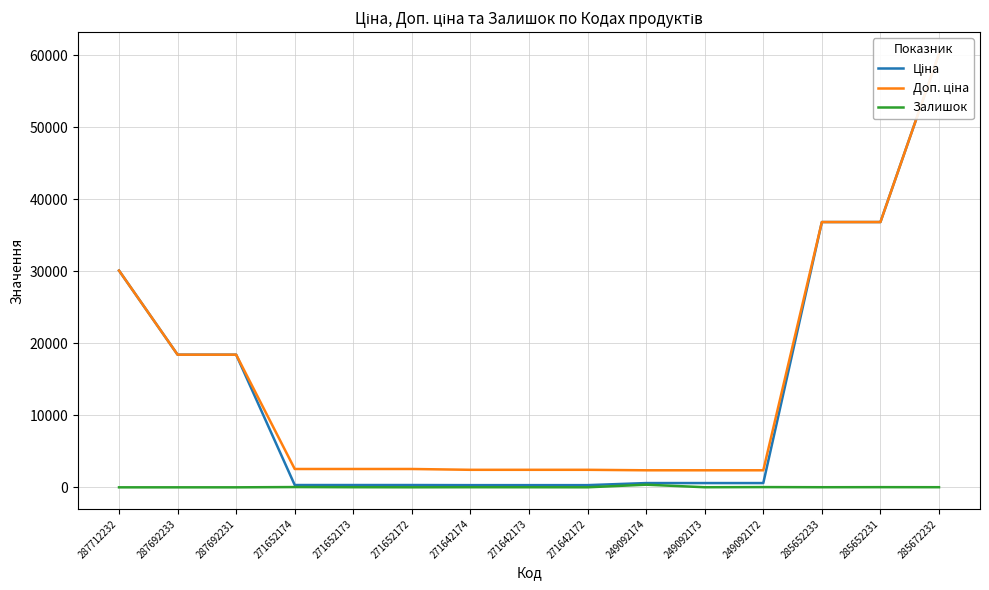

How many values in the Доп. ціна series are below 2546?

6